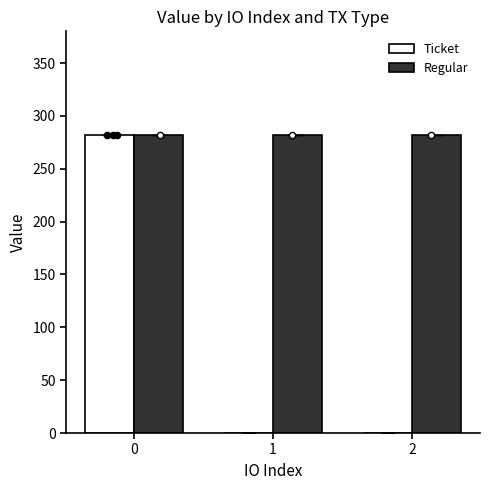

Which series contains the highest Y value?

Ticket